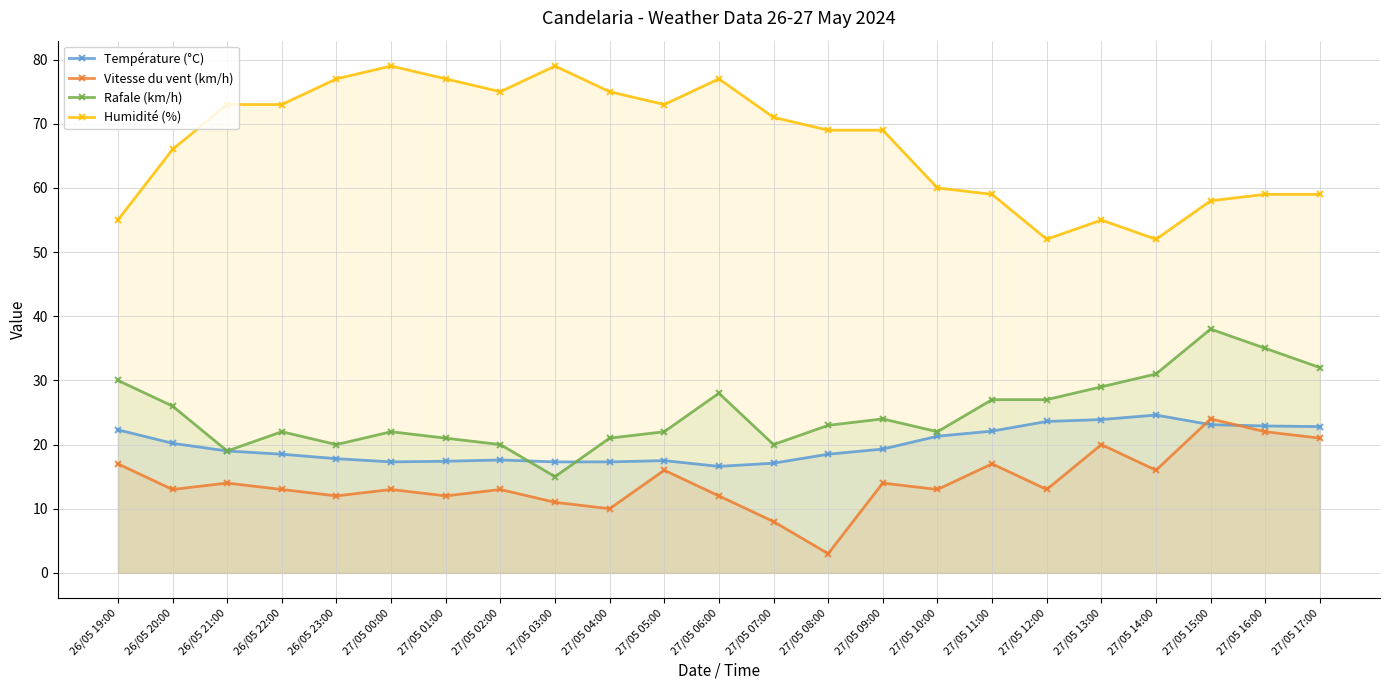

What is the approximate value of Température (°C) at 27/05 01:00?

17.4